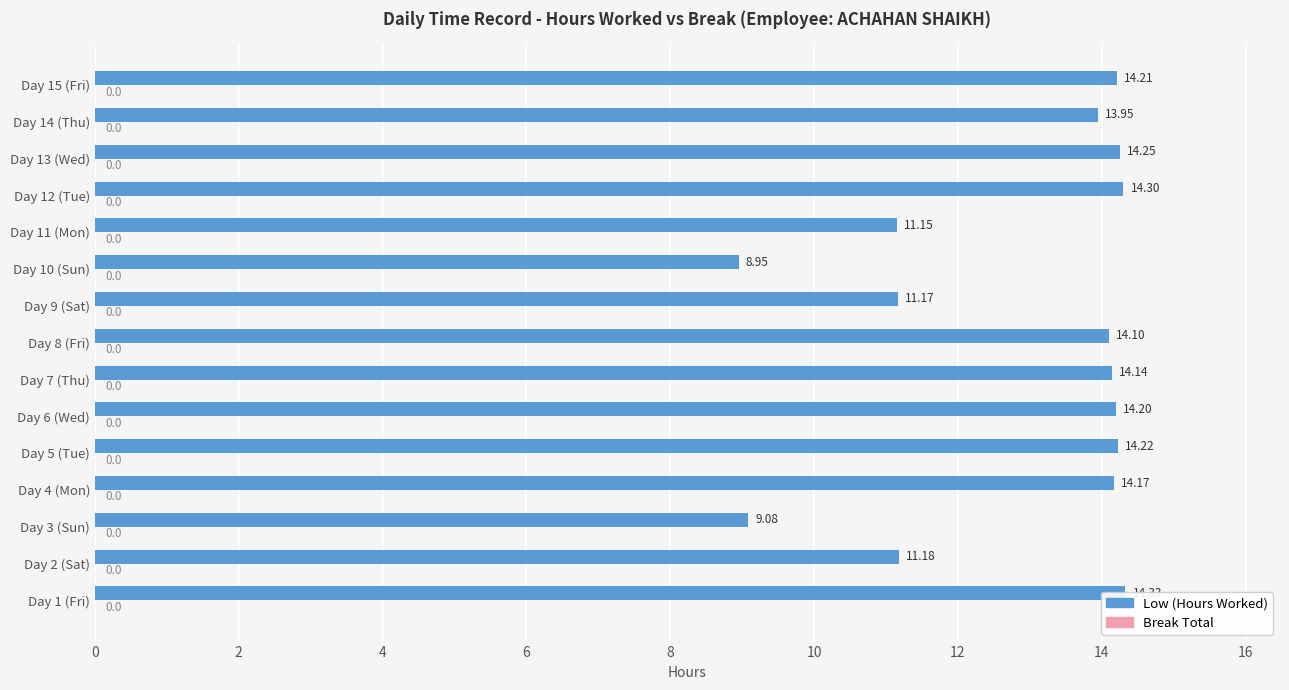

What are all the series names shown in the legend?

Low (Hours Worked), Break Total